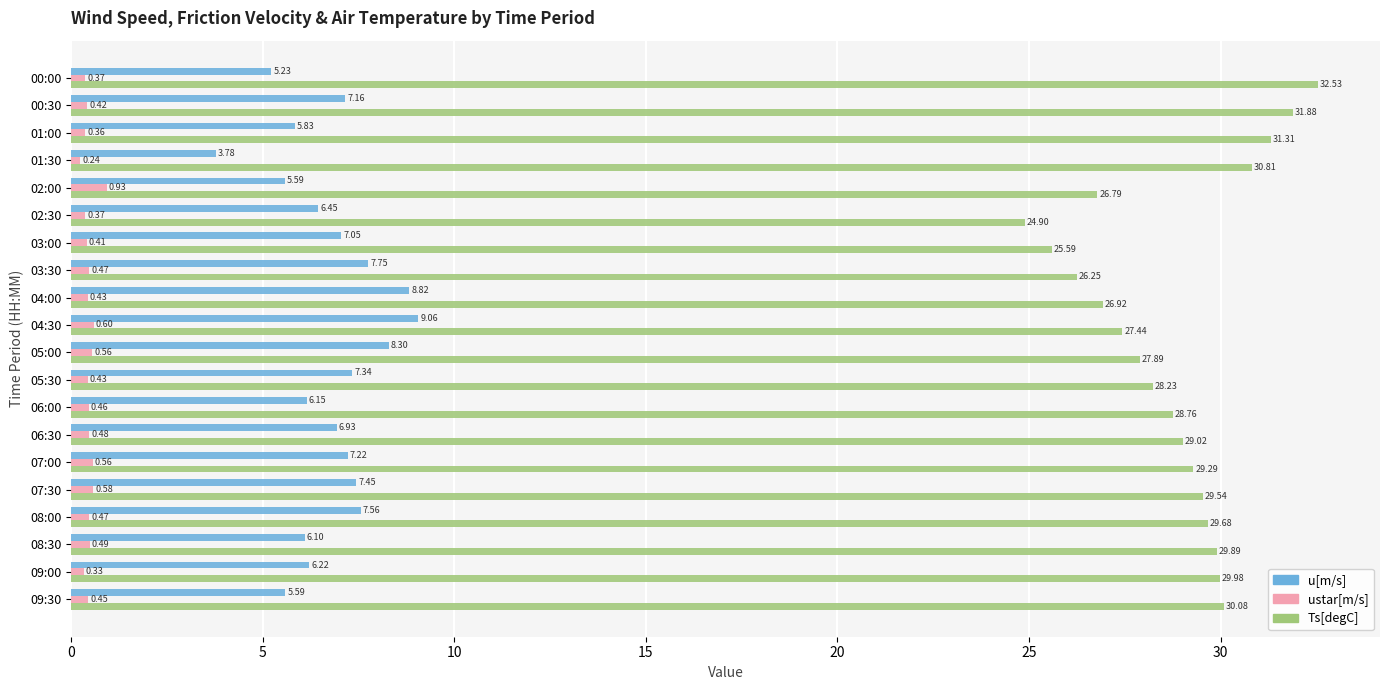

Rank the series by their maximum value, from highest to lowest.

Ts[degC], u[m/s], ustar[m/s]